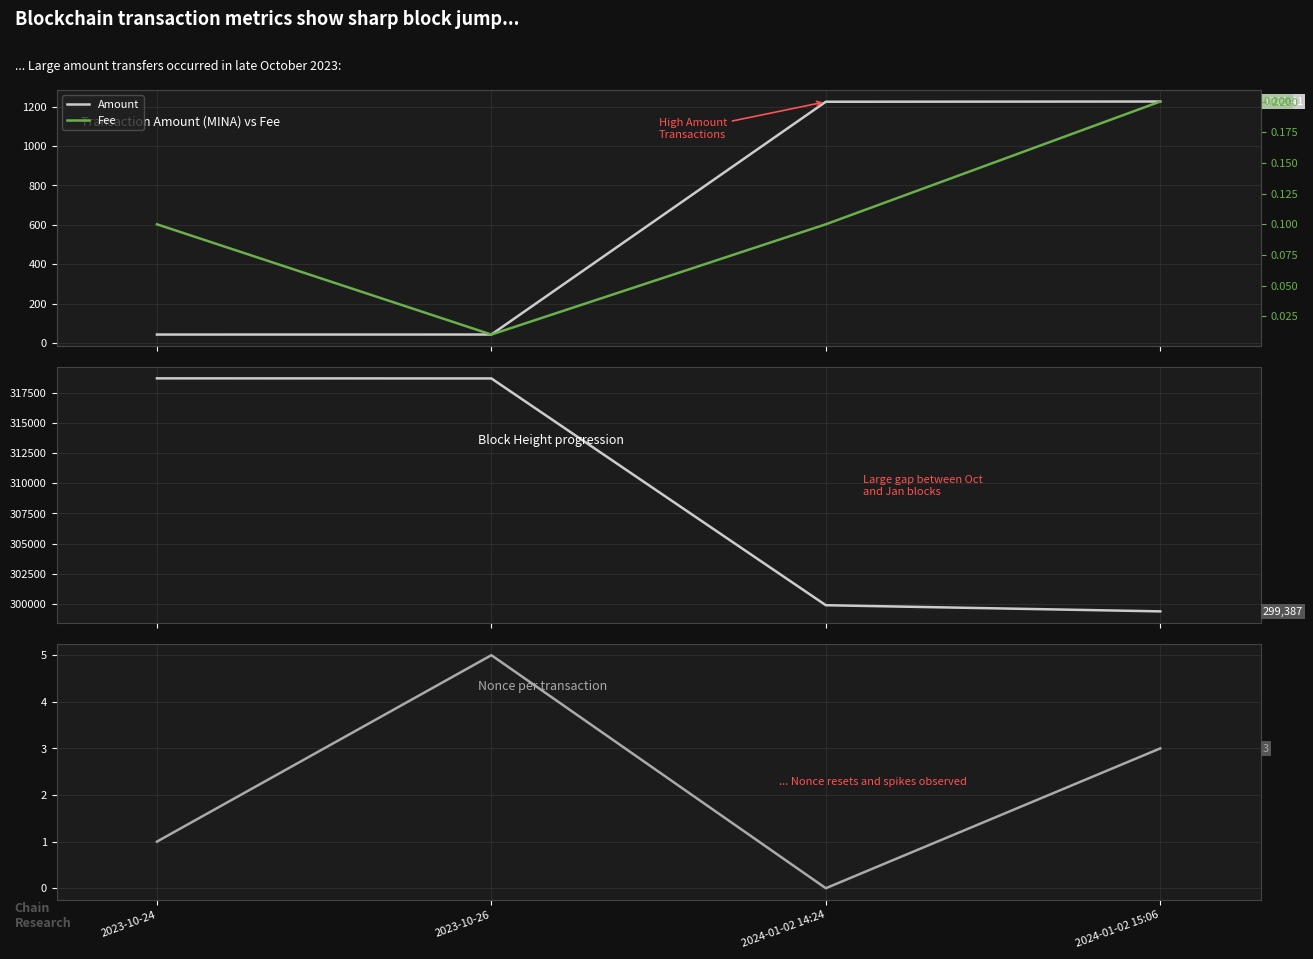

What is the label of the 3rd point from the left?

2024-01-02 14:24